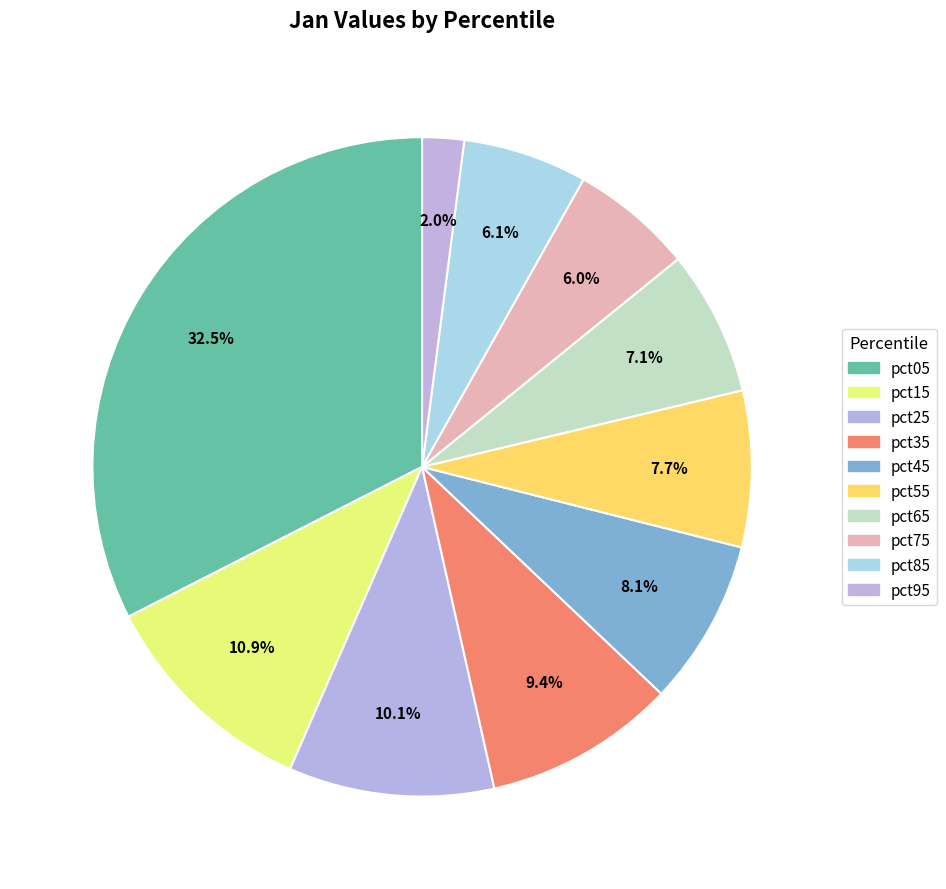

Does pct75 account for over 50% of the chart?

No